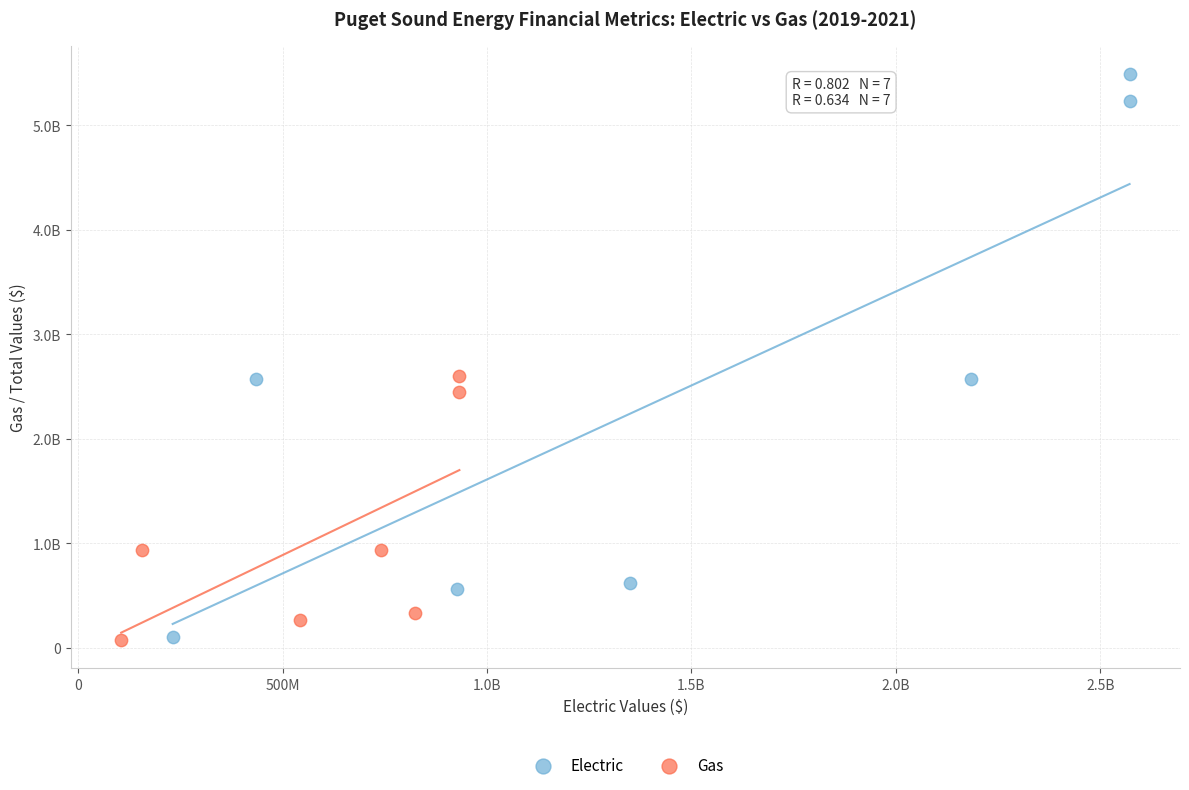

Which series contains the highest Y value?

Electric